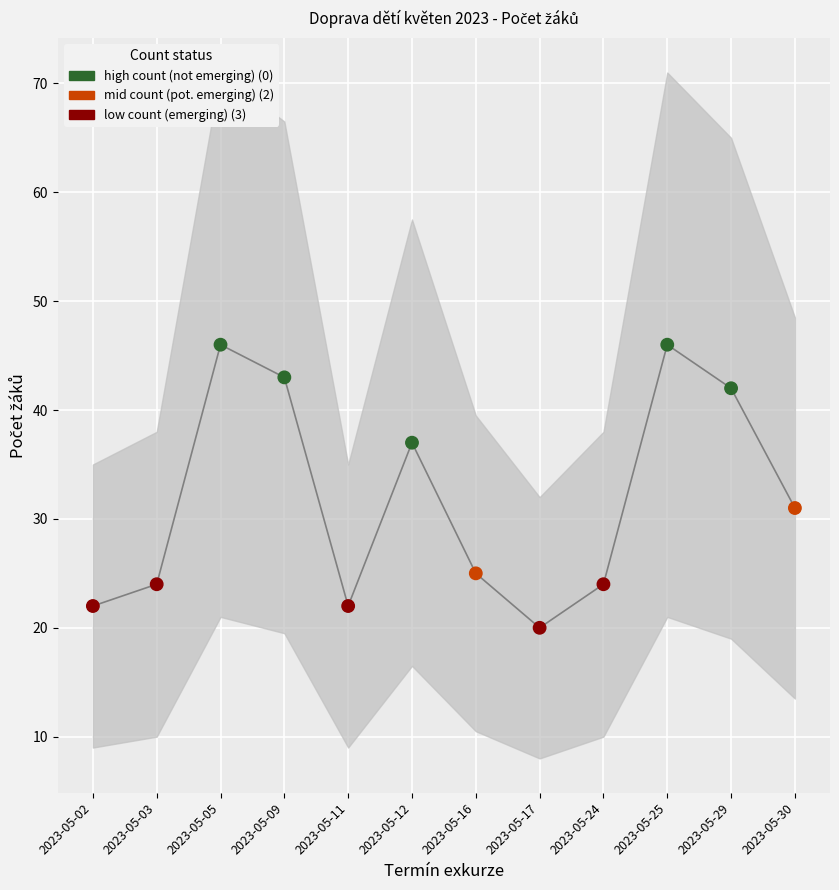

What is the range of Y values (max minus min)?

26